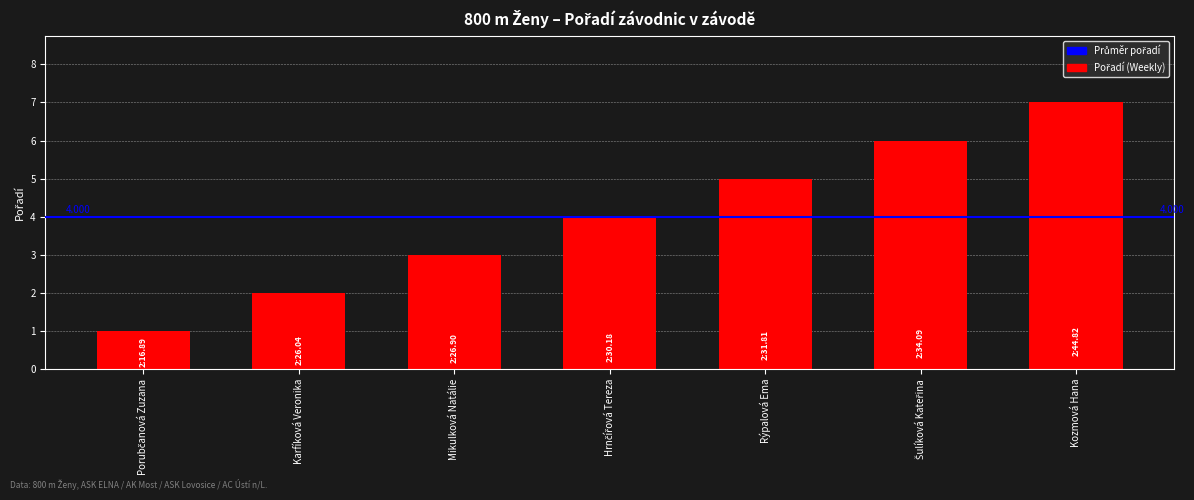

What is the maximum value shown in the chart?

7